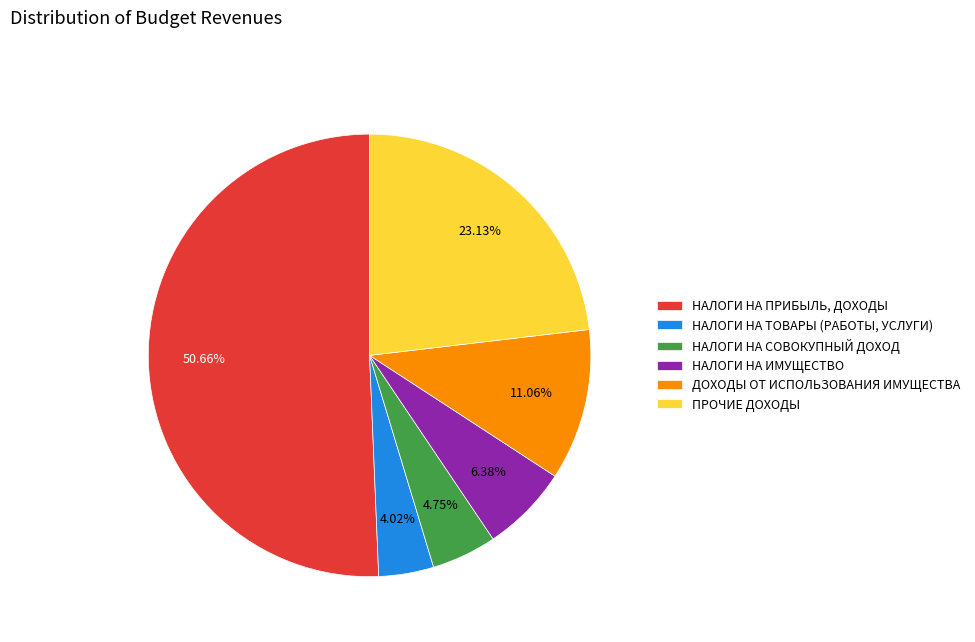

What is the majority slice?

НАЛОГИ НА ПРИБЫЛЬ, ДОХОДЫ